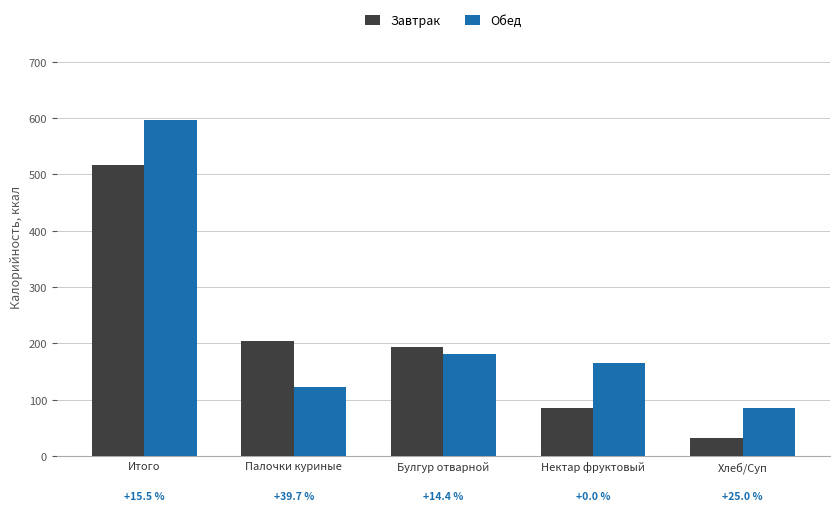

Is it true that Завтрак equals 194 at Булгур отварной?

True